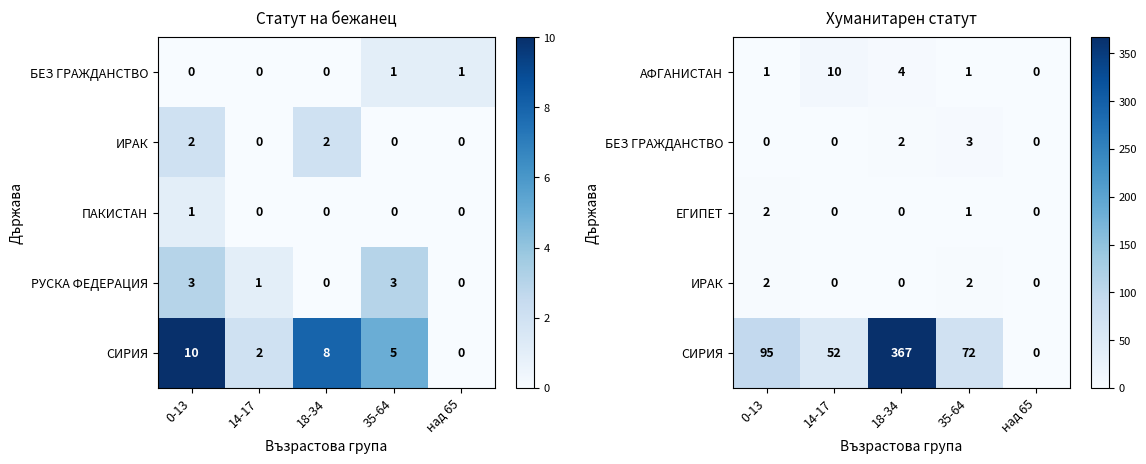

What is the sum of the ЕГИПЕТ values at 0-13 and 35-64?

3